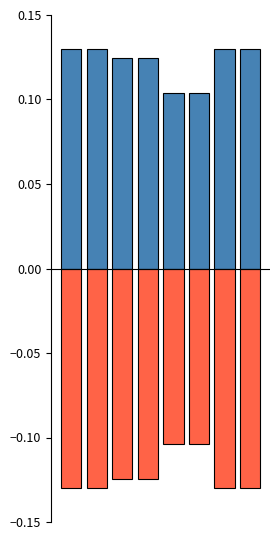

Rank the series by their average value, from lowest to highest.

negative, positive